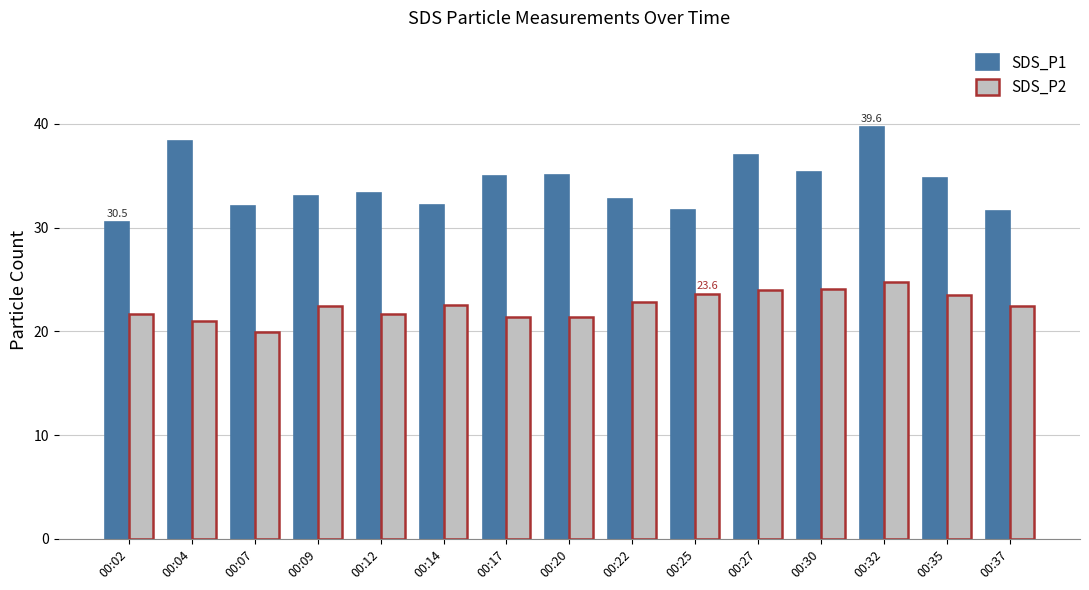

Rank the series by their maximum value, from lowest to highest.

SDS_P2, SDS_P1